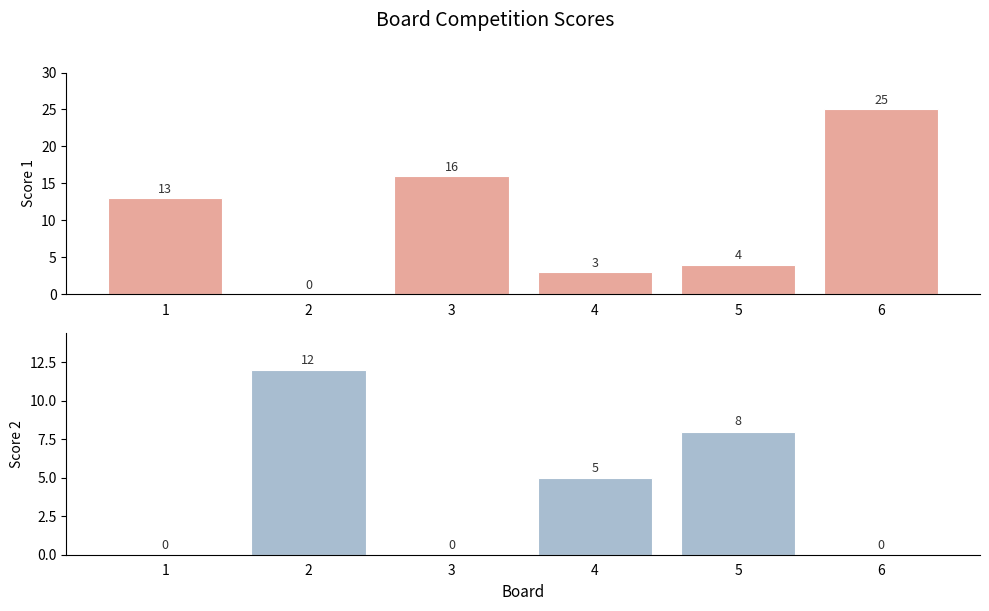

Where is Score 1 nearest to the value 12?

1